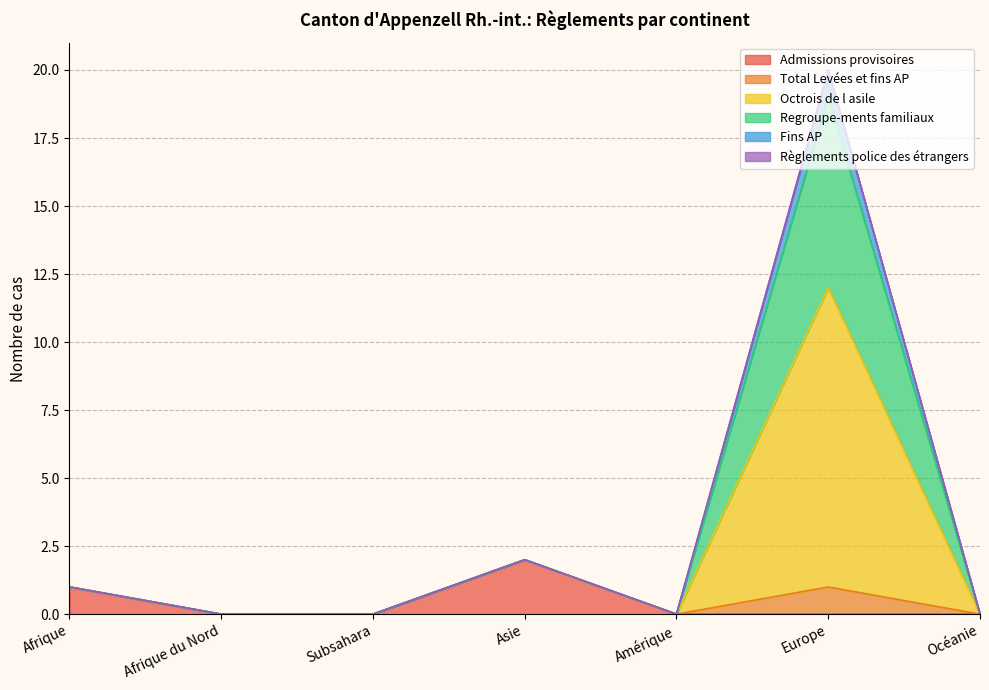

Rank the categories by Regroupe-ments familiaux value from lowest to highest.

Afrique du Nord, Subsahara, Amérique, Océanie, Afrique, Asie, Europe